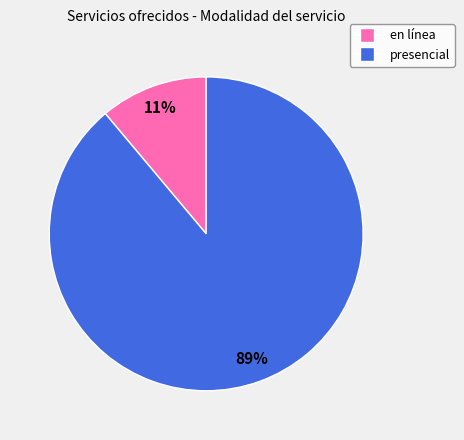

Between presencial and en línea, which is larger?

presencial